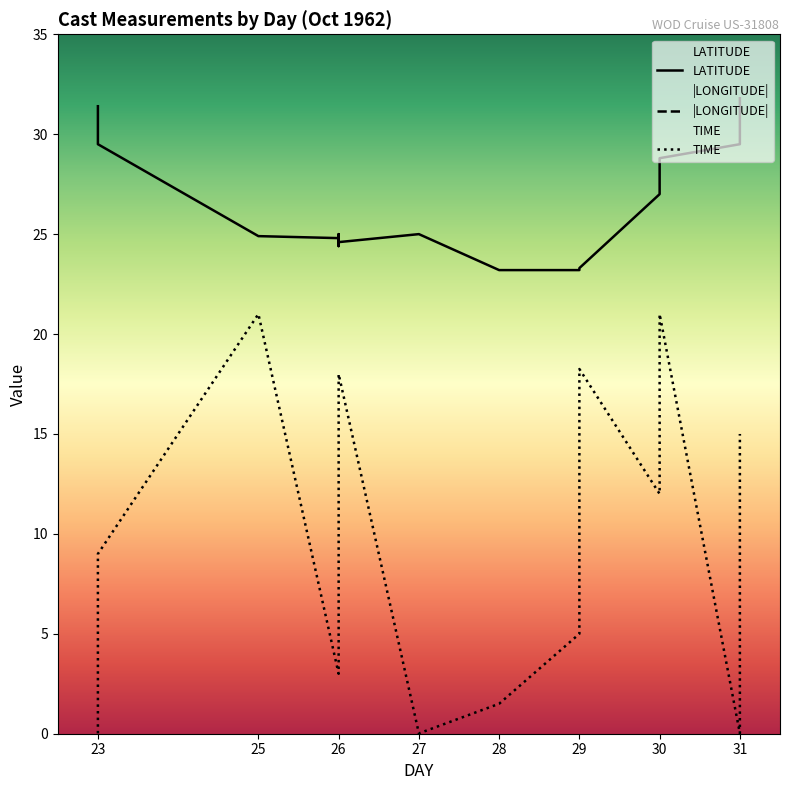

What is the minimum value for LATITUDE?

23.2